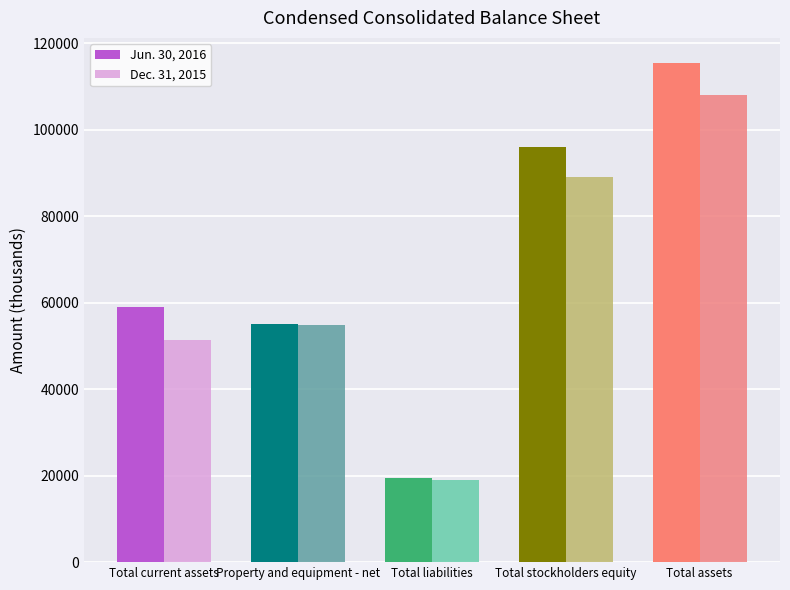

Which series changed the most between Total current assets and Total assets?

Dec. 31, 2015